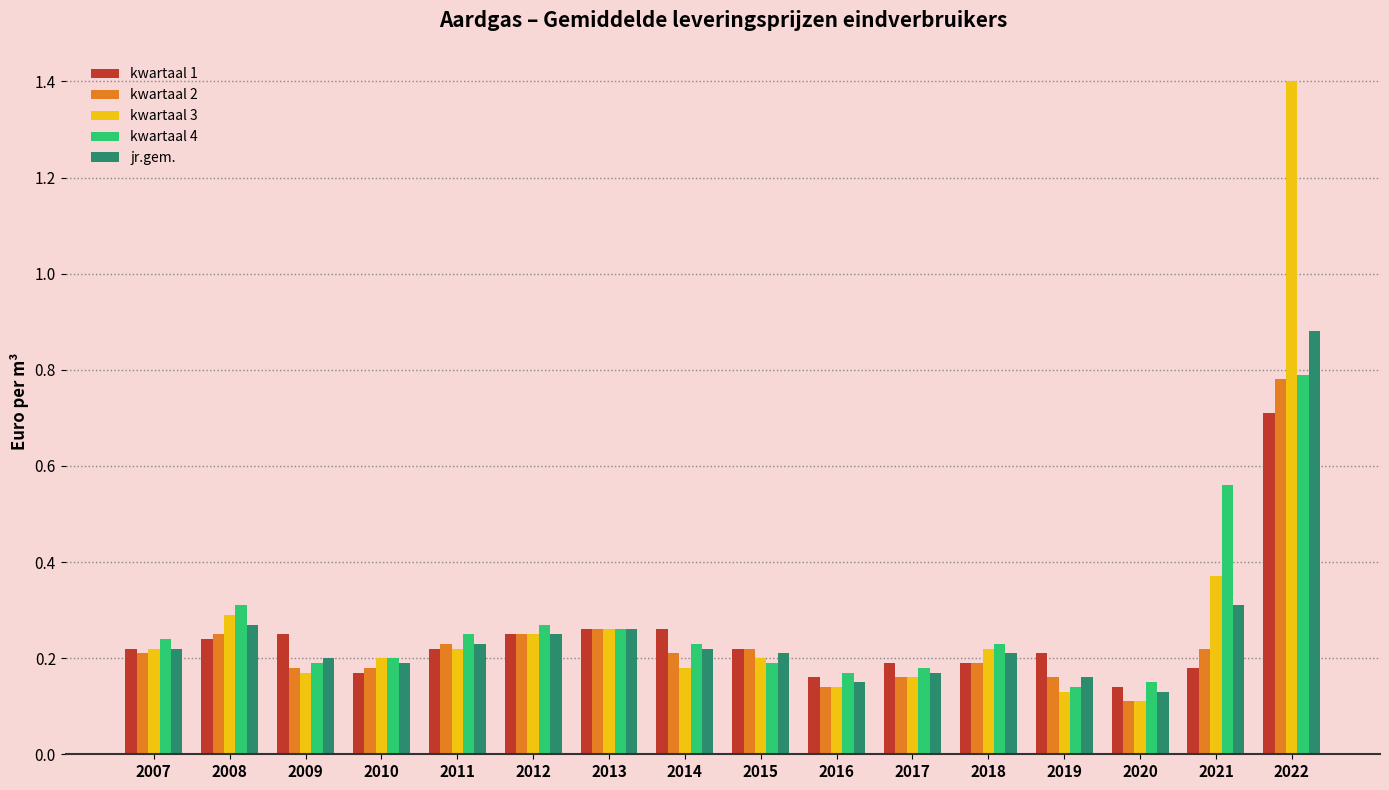

What is the difference between the maximum and minimum values in the kwartaal 3 series?

1.3